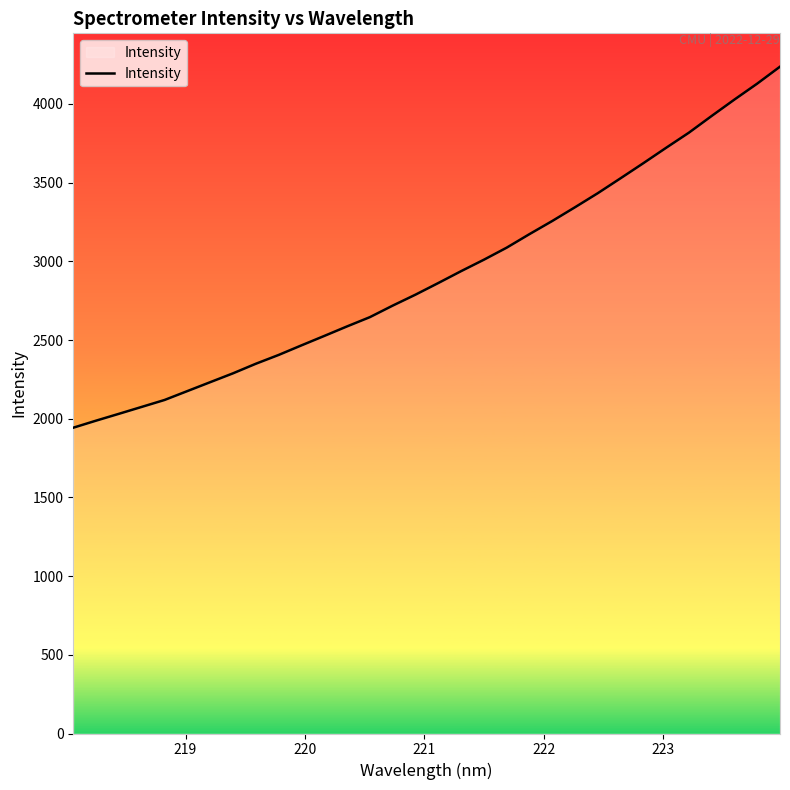

What is the difference between the maximum and minimum values?

2294.0